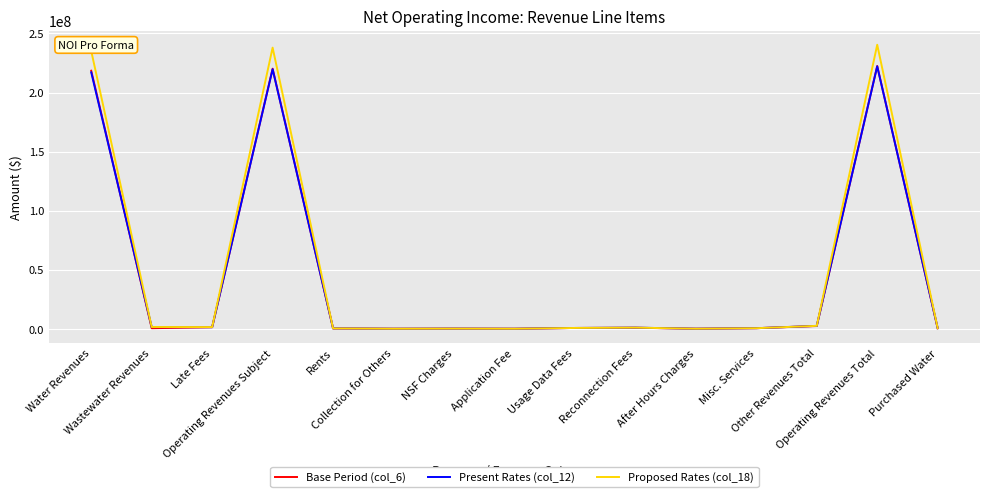

What is the difference between the Proposed Rates (col_18) values at Usage Data Fees and Reconnection Fees?

279151.0